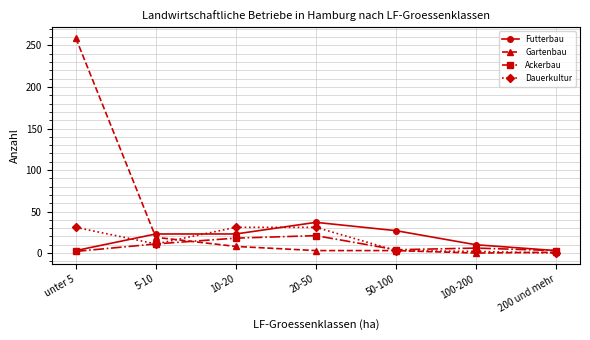

The value of Gartenbau at 5-10 is 19. True or false?

True